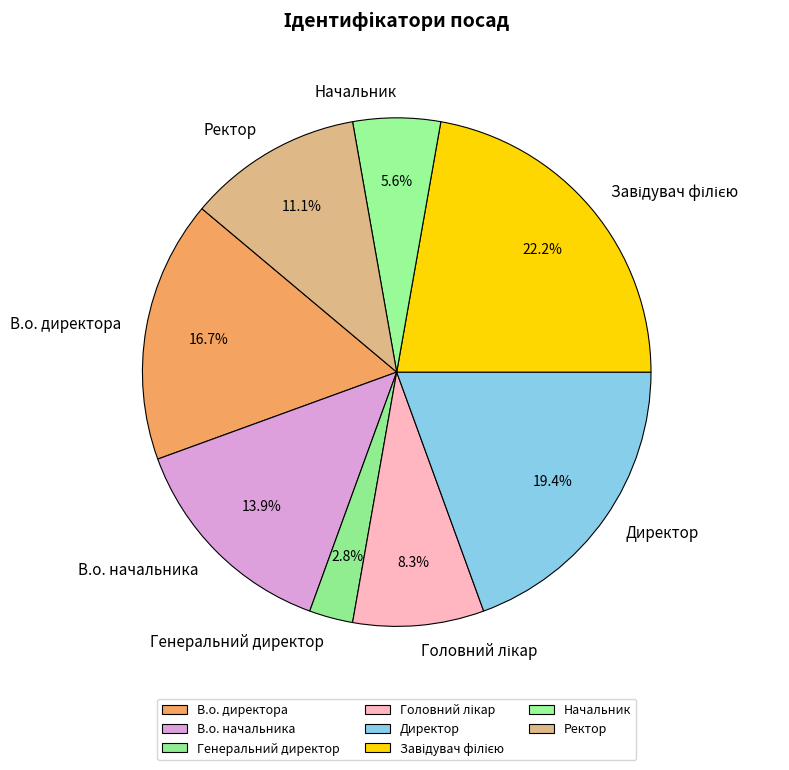

Between В.о. начальника and Ректор, which is larger?

В.о. начальника